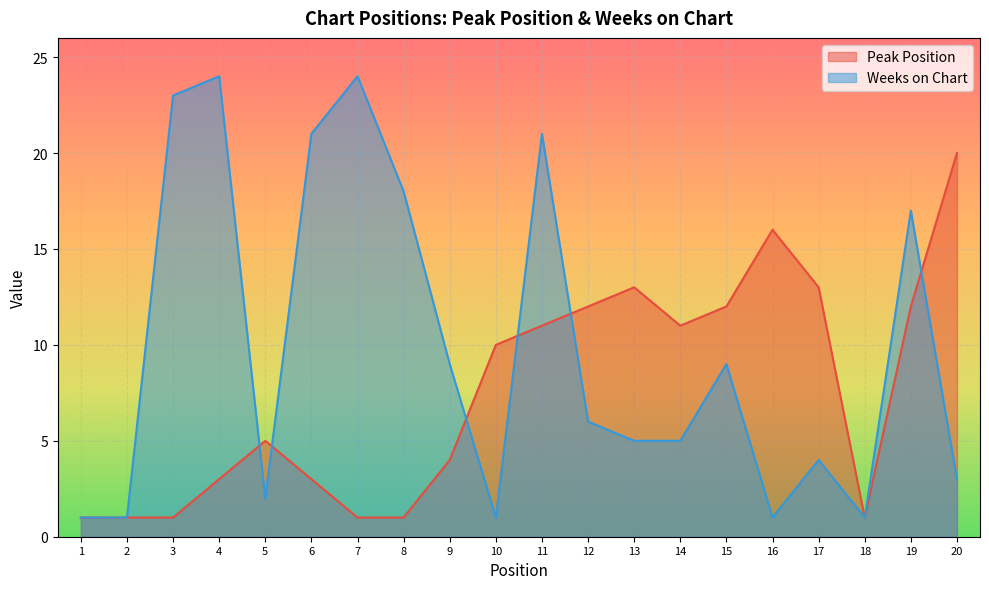

Which has a higher value, 12 or 7?

12